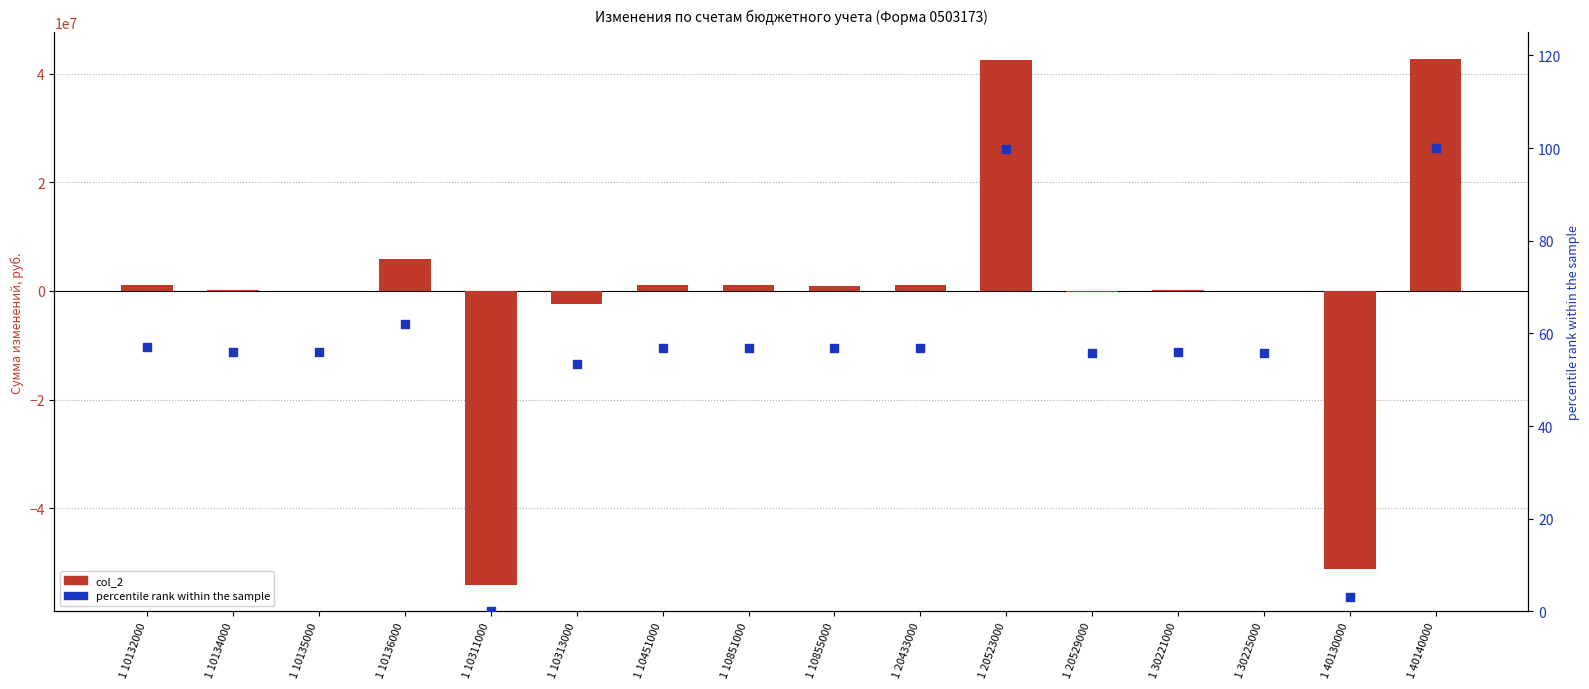

At which category is the sum across all series the highest?

1 40140000